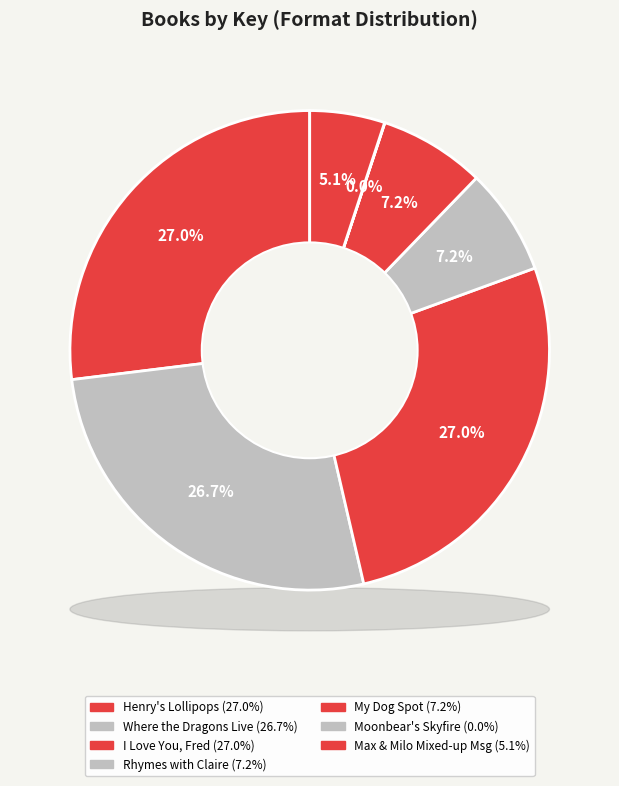

To the nearest percent, what is the combined percentage of My Dog Spot and Moonbear's Skyfire?

7%